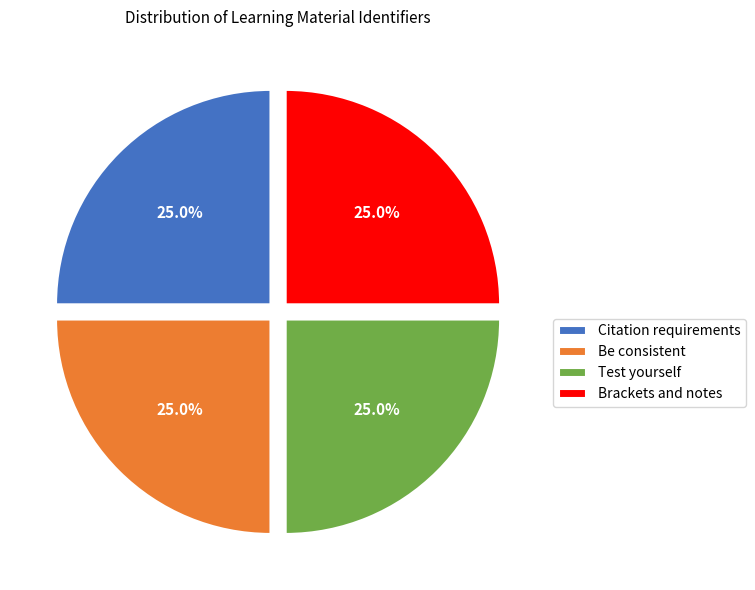

What percentage is the Citation requirements slice, to the nearest percent?

25%